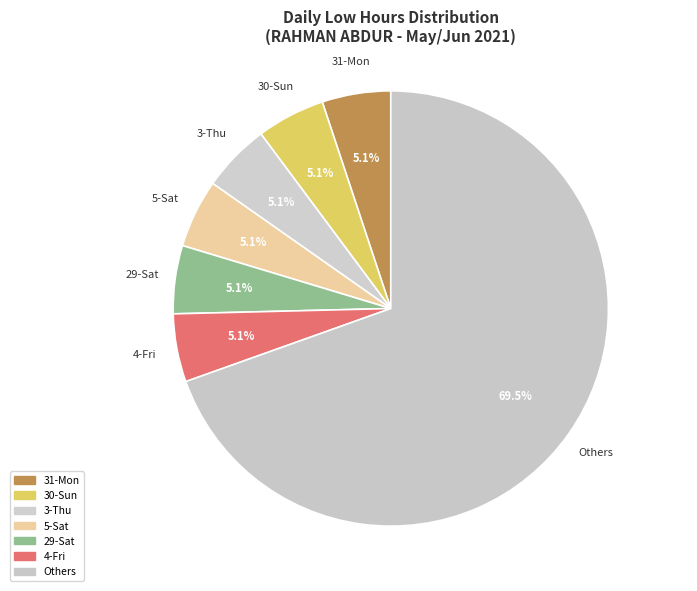

Combined, do 3-Thu and 4-Fri account for over 50%?

No